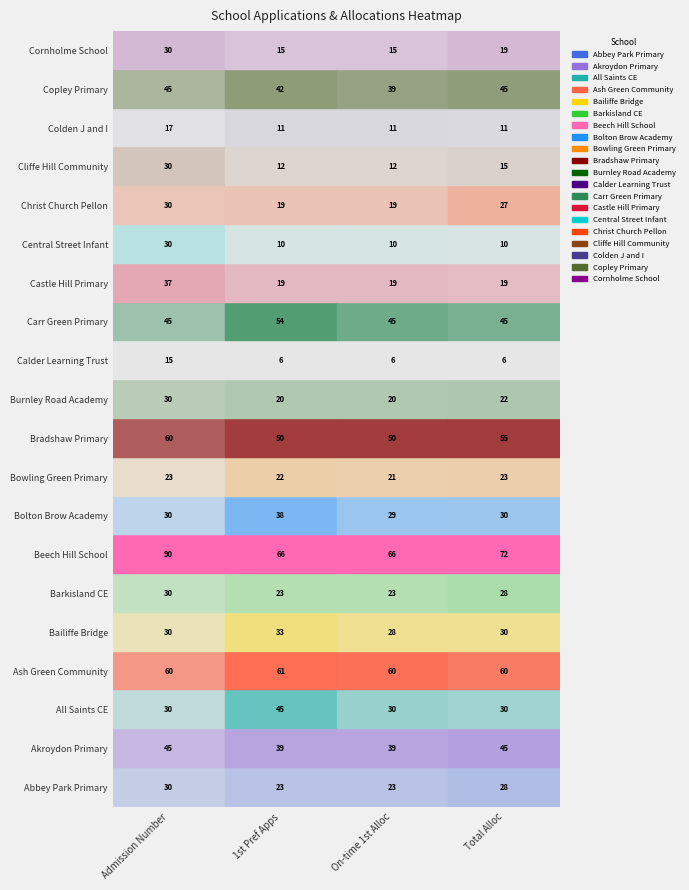

How many Bolton Brow Academy values are between 30 and 38?

3